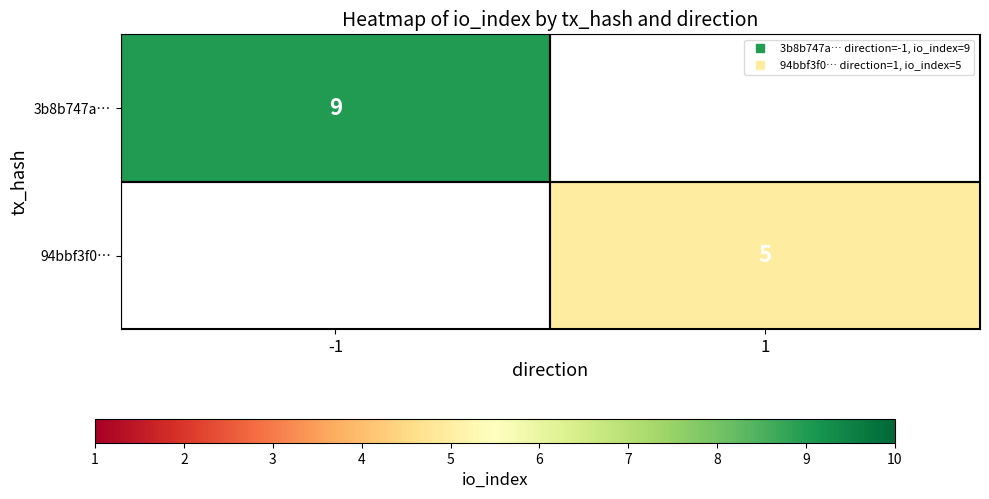

How many data points does each series have?

2